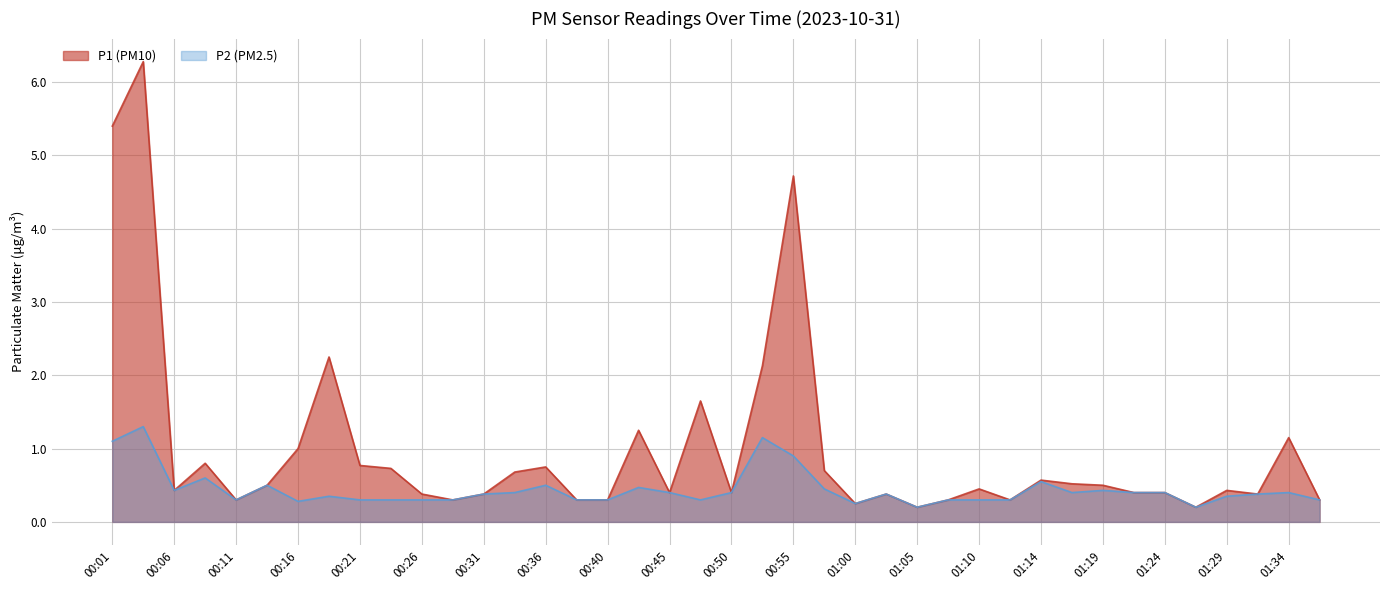

What are all the series names shown in the legend?

P1 (PM10), P2 (PM2.5)